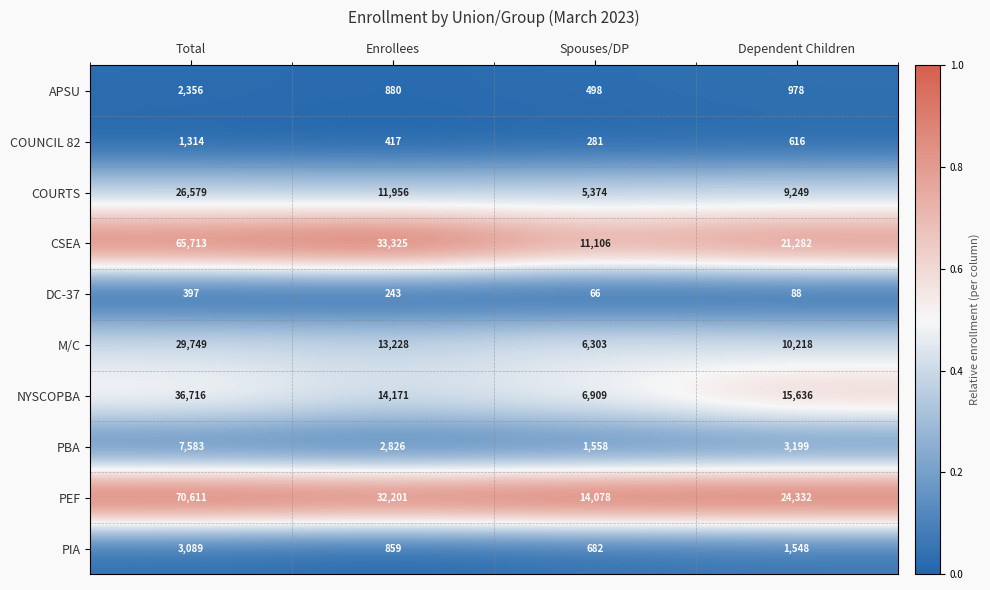

Is it true that COUNCIL 82 equals 365 at Total?

False